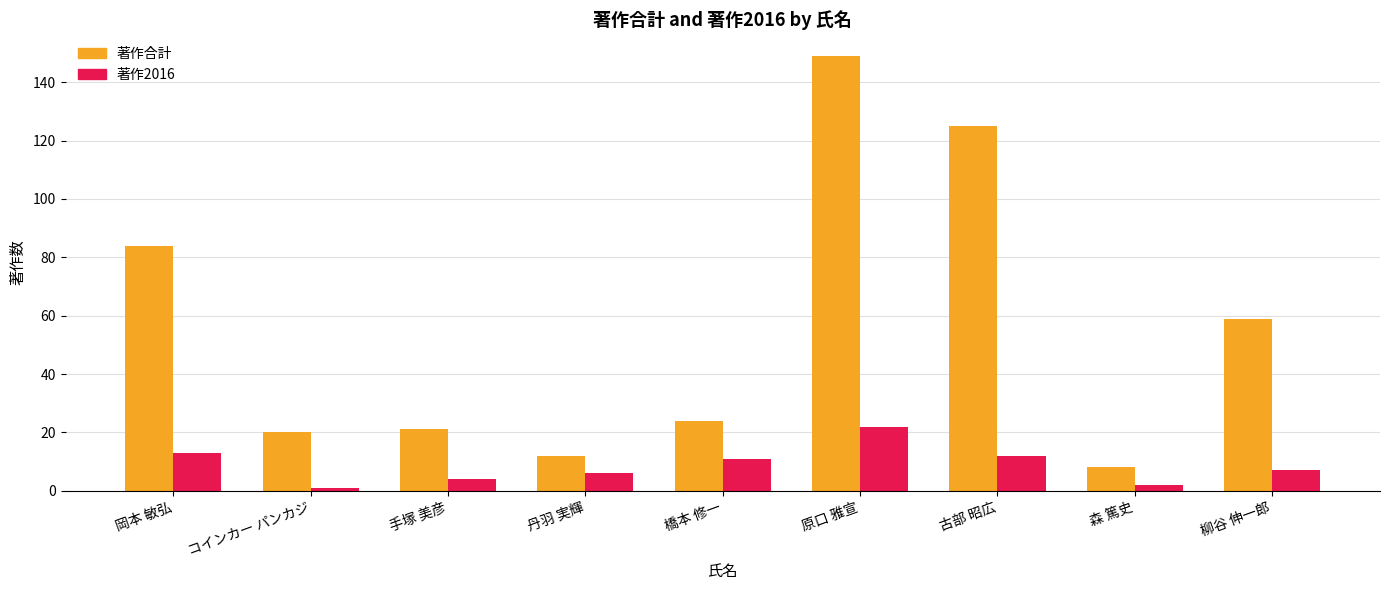

Reading left to right, extract all data points from this chart.

著作合計: 岡本 敏弘=84	コインカー パンカジ=20	手塚 美彦=21	丹羽 実輝=12	橋本 修一=24	原口 雅宣=149	古部 昭広=125	森 篤史=8	柳谷 伸一郎=59
著作2016: 岡本 敏弘=13	コインカー パンカジ=1	手塚 美彦=4	丹羽 実輝=6	橋本 修一=11	原口 雅宣=22	古部 昭広=12	森 篤史=2	柳谷 伸一郎=7